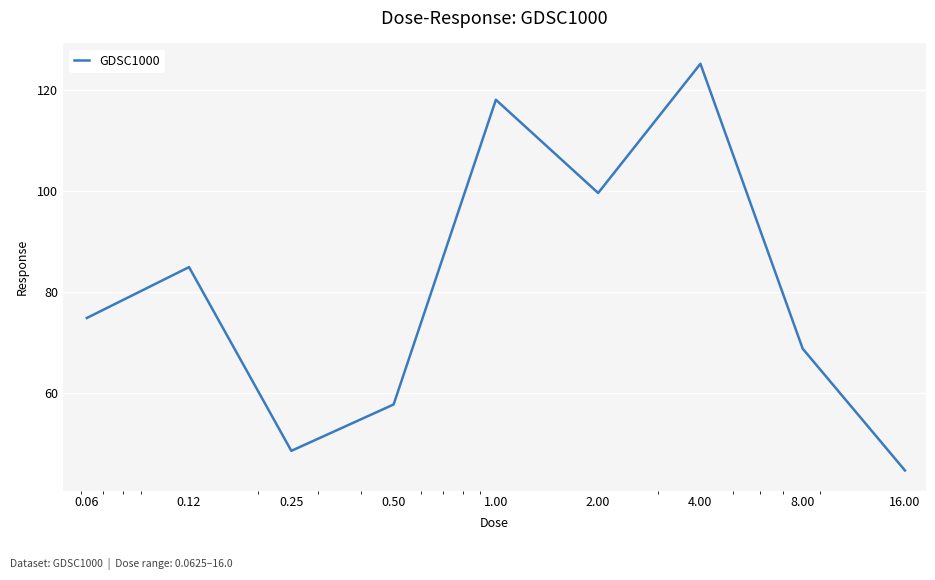

What is the smallest value displayed?

44.6